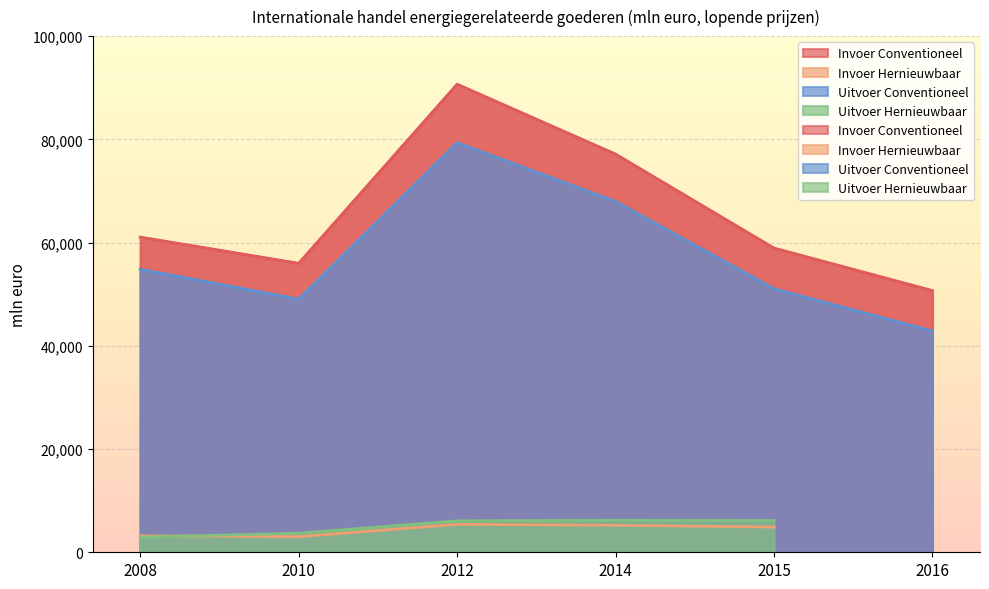

Which has a higher value, 2010 or 2008?

2008